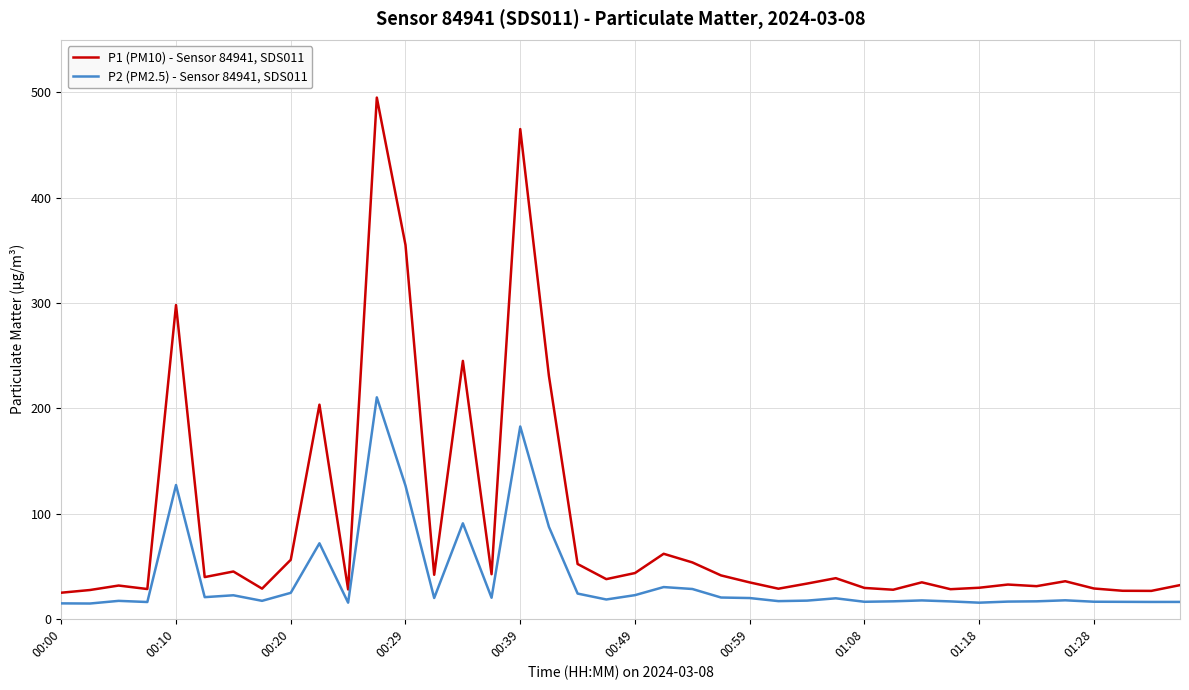

Which series has the widest spread of values?

P1 (PM10) - Sensor 84941, SDS011